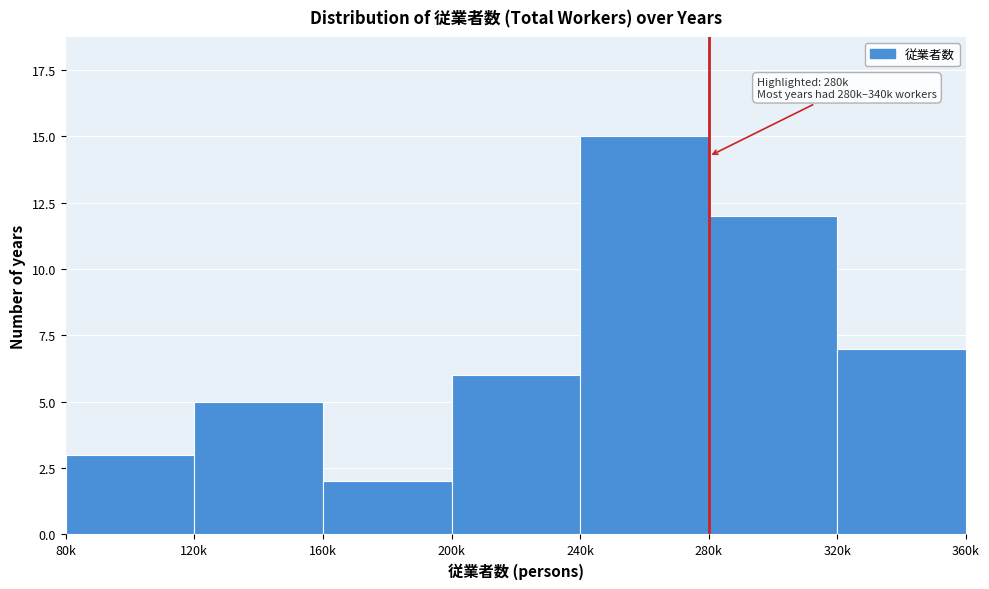

Reading left to right, what are all the values shown in this chart?

80k=3	120k=5	160k=2	200k=6	240k=15	280k=12	320k=7